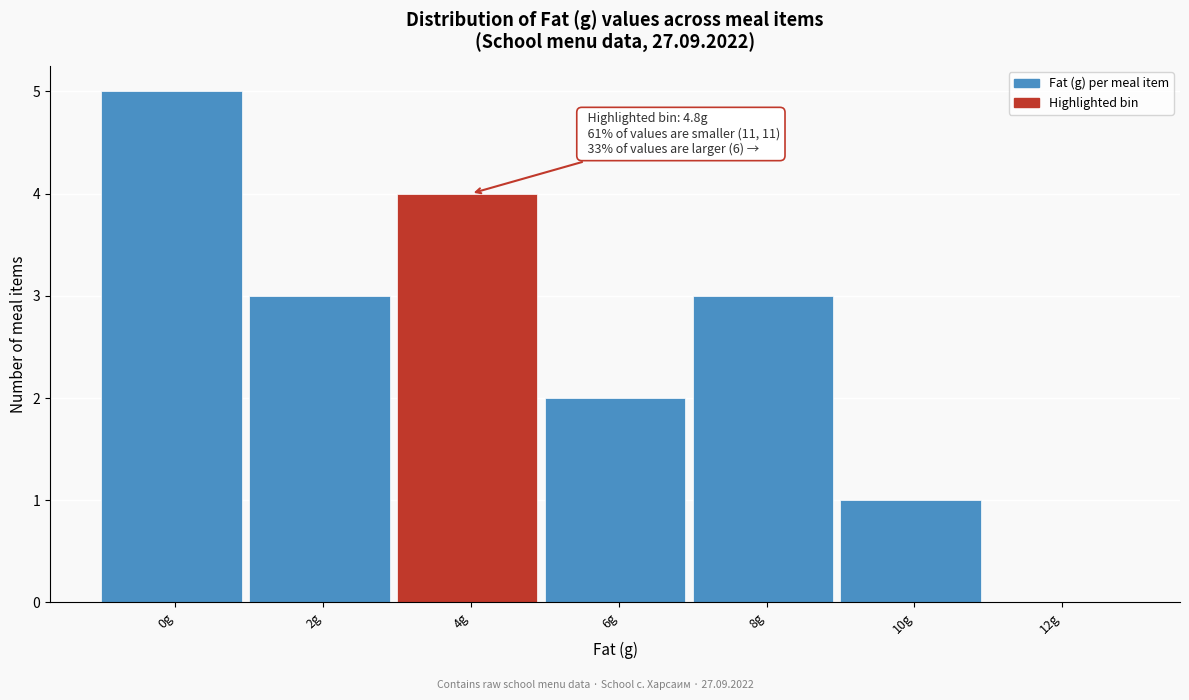

Reading left to right, list all the values displayed in this chart.

0g=5	2g=3	4g=4	6g=2	8g=3	10g=1	12g=0